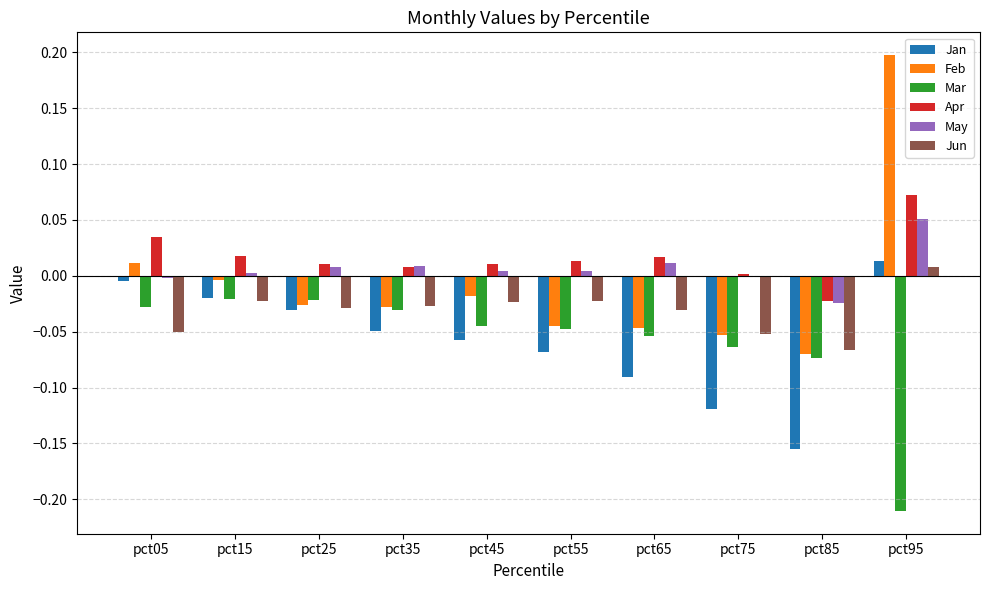

Which series has the largest range (max minus min)?

Feb